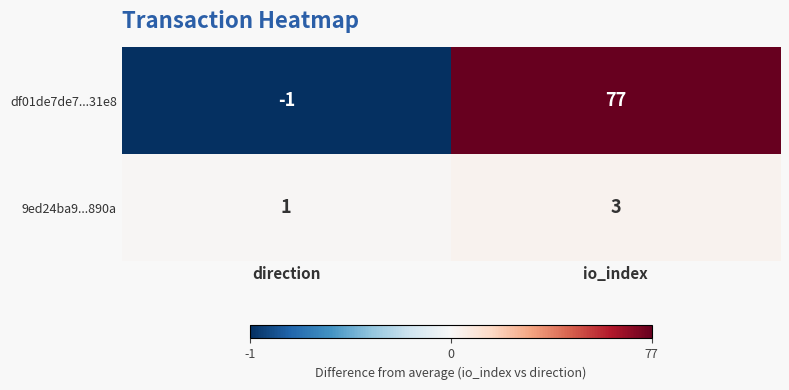

List the series in order of their peak value, lowest first.

9ed24ba9...890a, df01de7de7...31e8